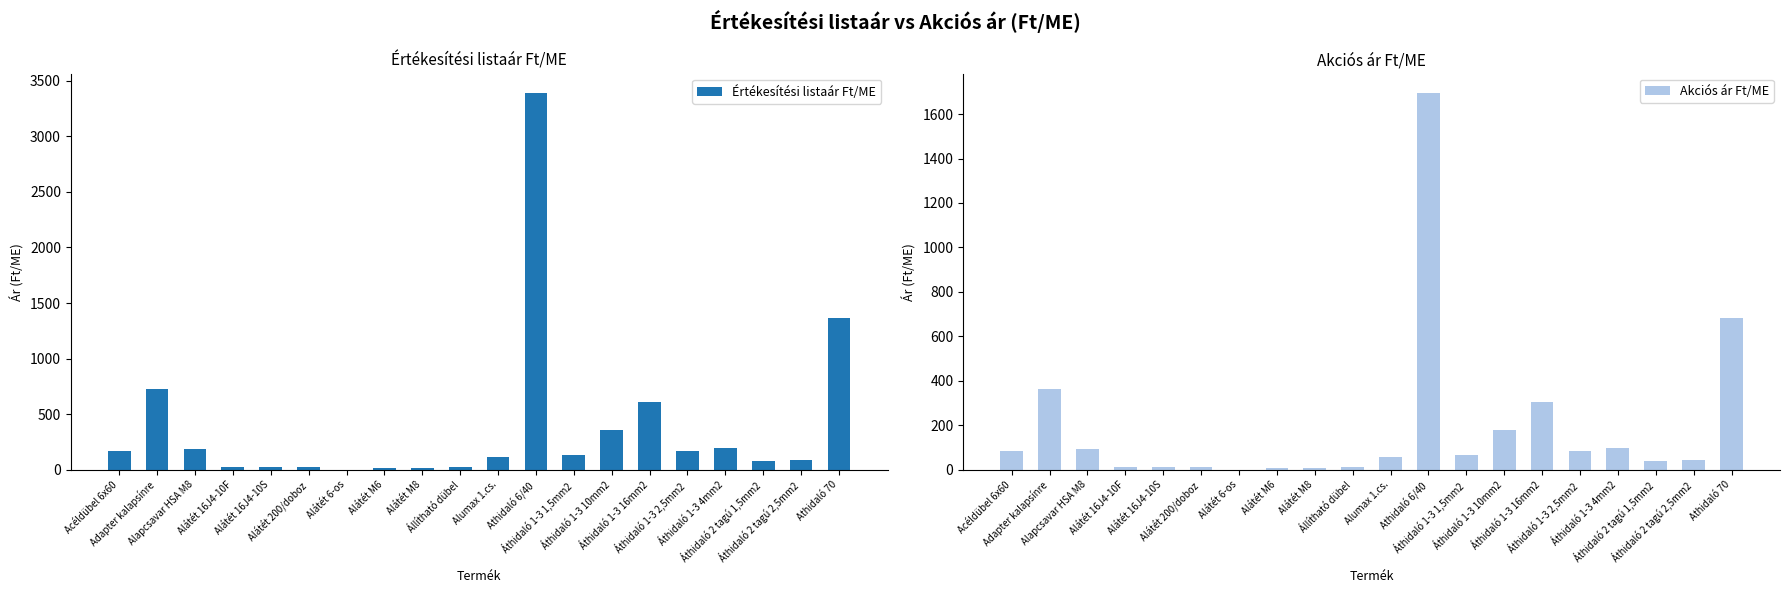

How many values in the Akciós ár Ft/ME series are below 65?

10